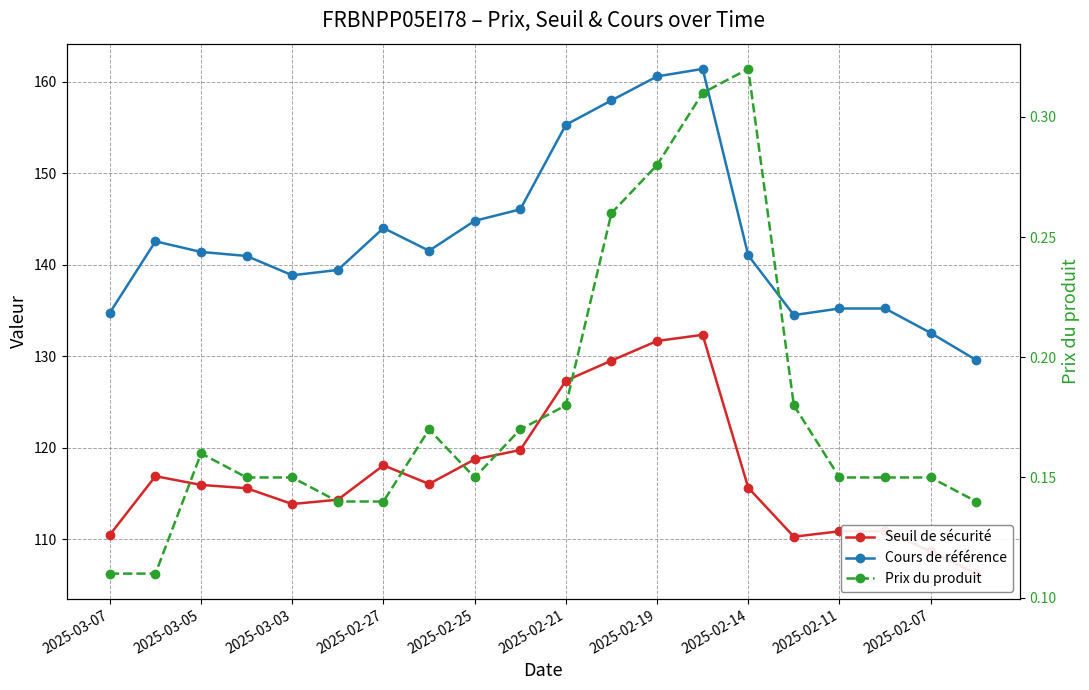

True or false: Seuil de sécurité and Prix du produit cross at least once.

False